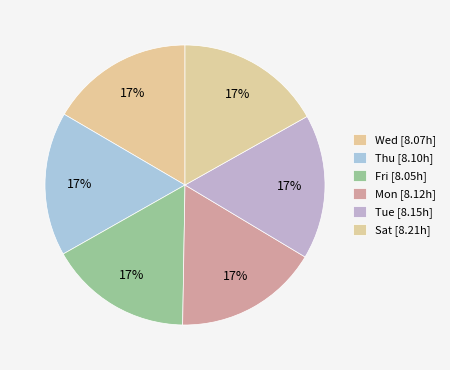

Count the number of slices in the pie.

6